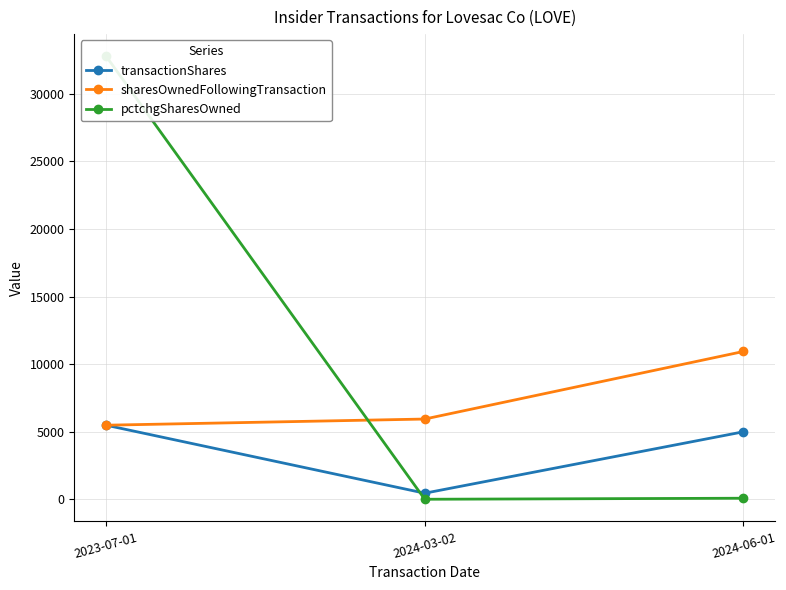

How many values in the transactionShares series are below 4996?

1